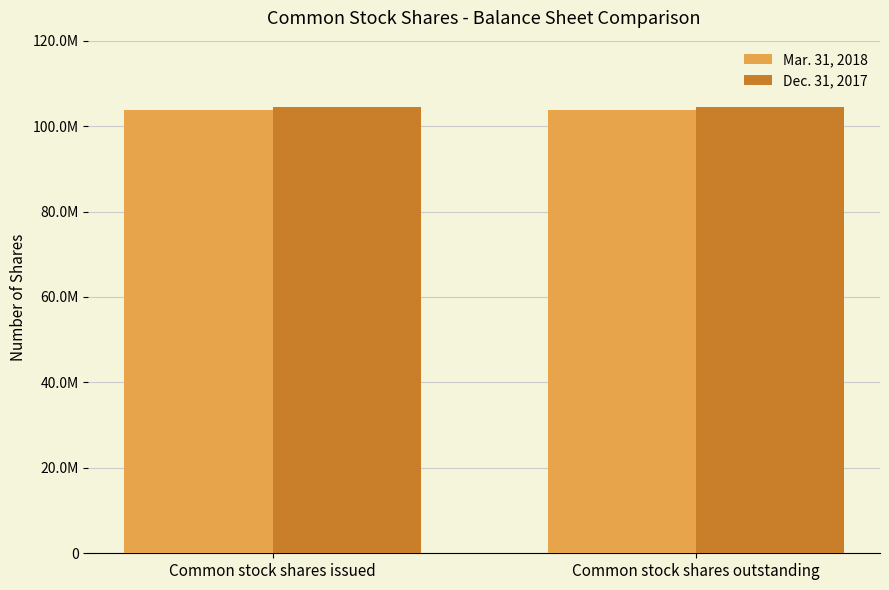

Are the bars horizontal?

No